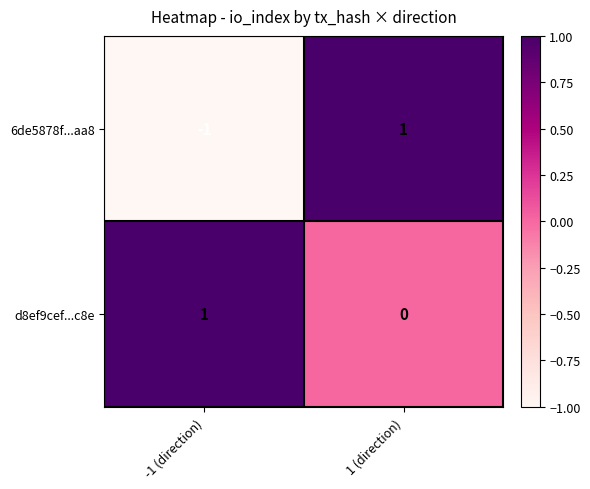

How many values in 6de5878f...aa8 are below zero?

1